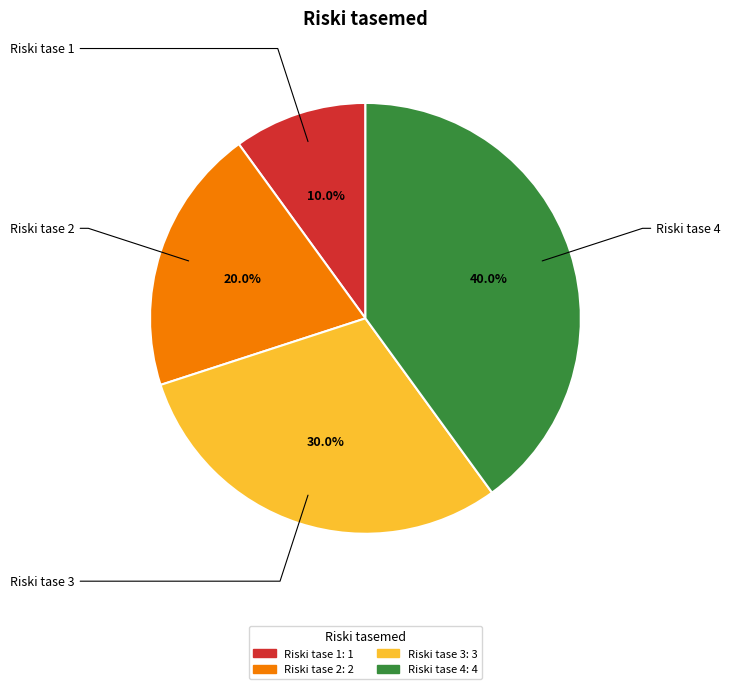

Is there any slice that represents more than half of the pie?

No